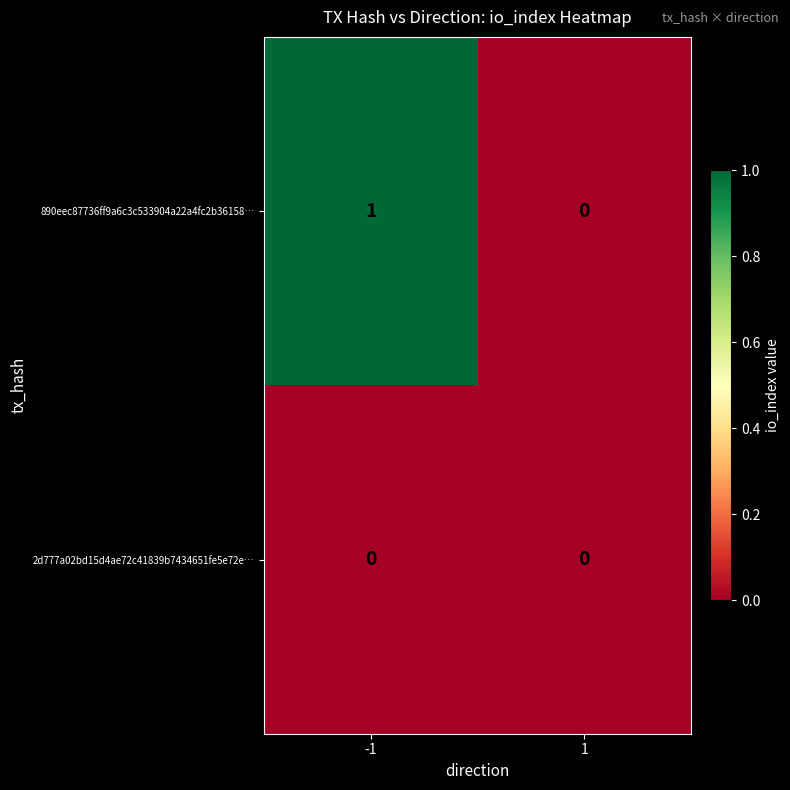

Which series has the largest range (max minus min)?

890eec87736ff9a6c3c533904a22a4fc2b36158…